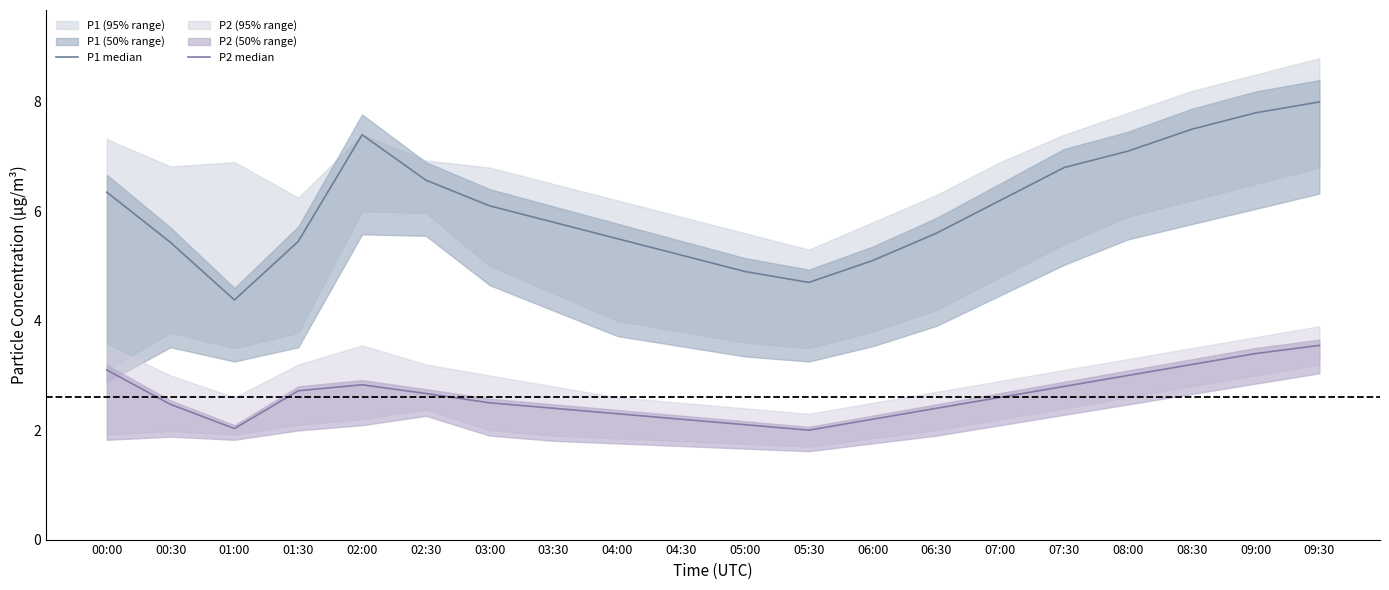

What is the value of the P2 median point at the 10th from the left?

2.2